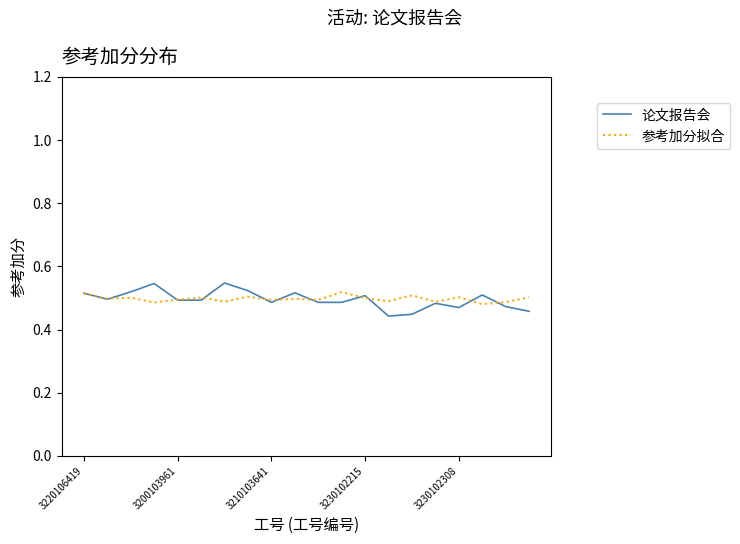

Which series has the largest range (max minus min)?

论文报告会